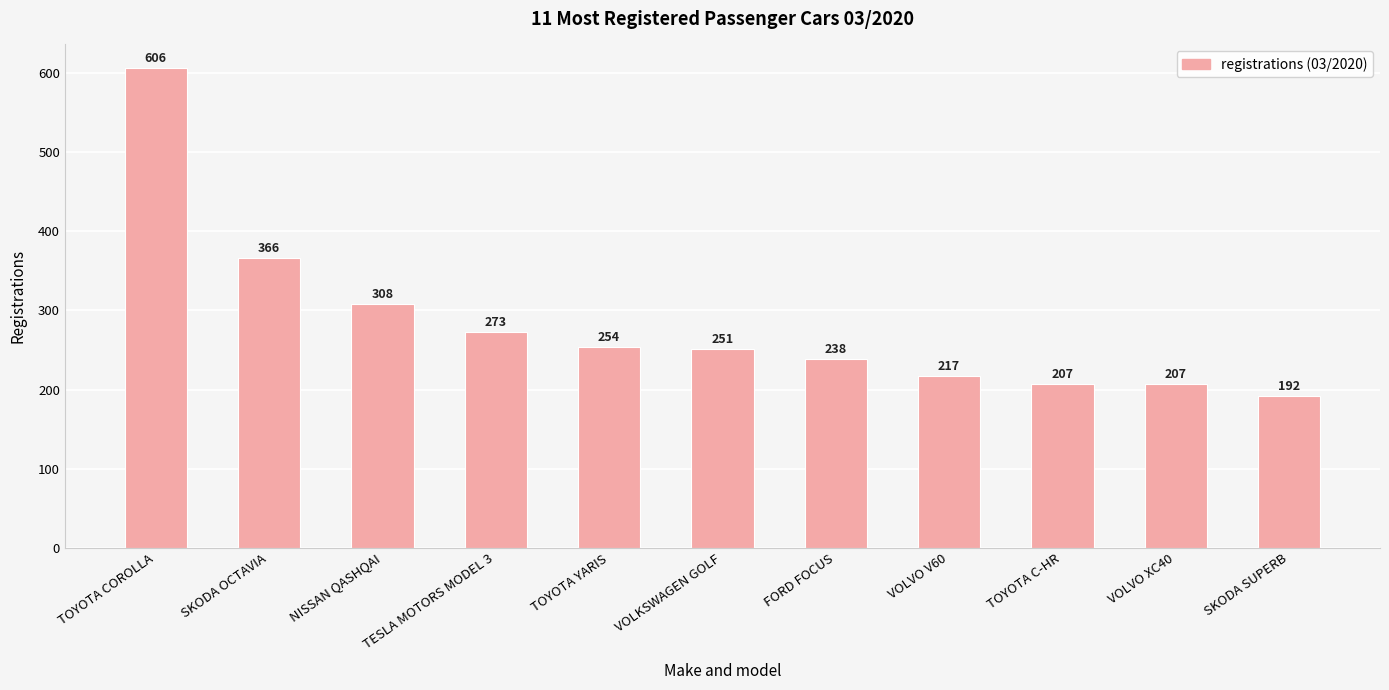

What is the change in value from VOLKSWAGEN GOLF to SKODA SUPERB?

-59